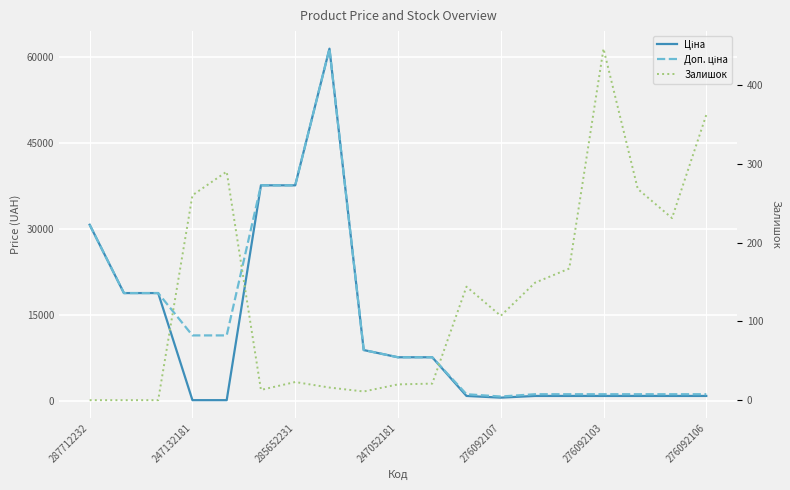

Between 247132181 and 15, which is larger?

247132181